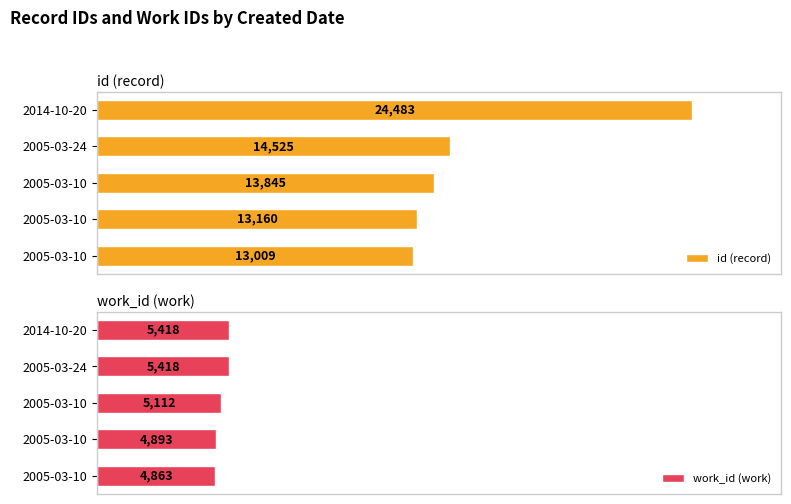

How many data points does each series have?

5